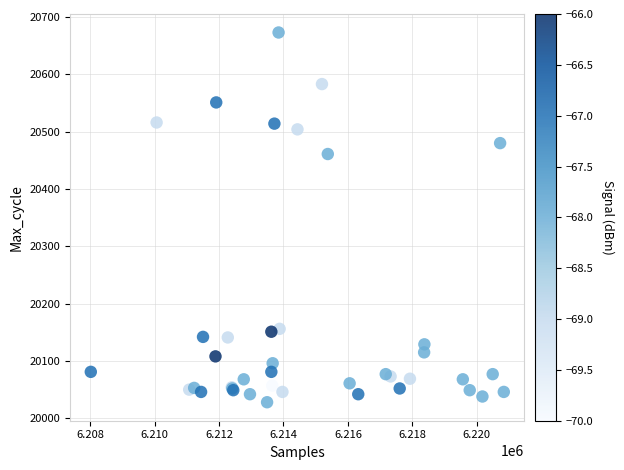

What Y value in the scatter plot is closest to 20350?

20461